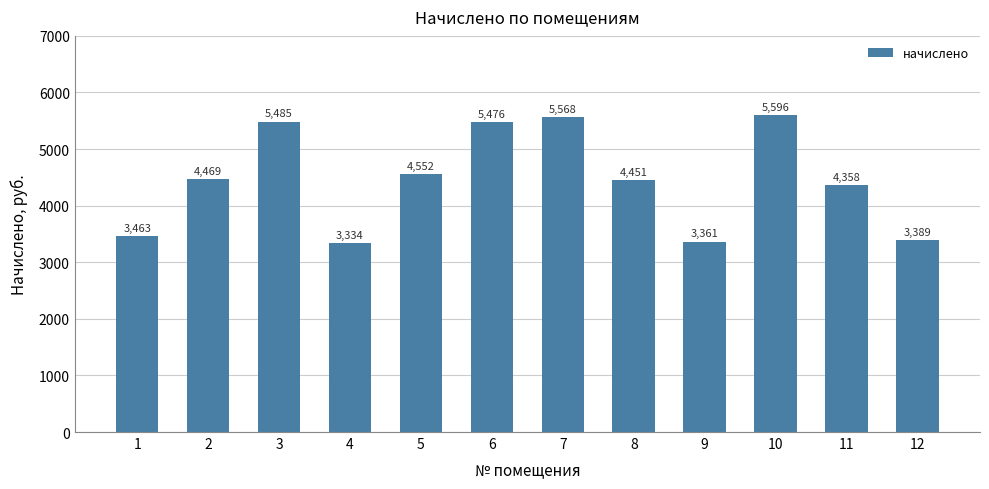

At which category does the chart reach its minimum across all series?

4